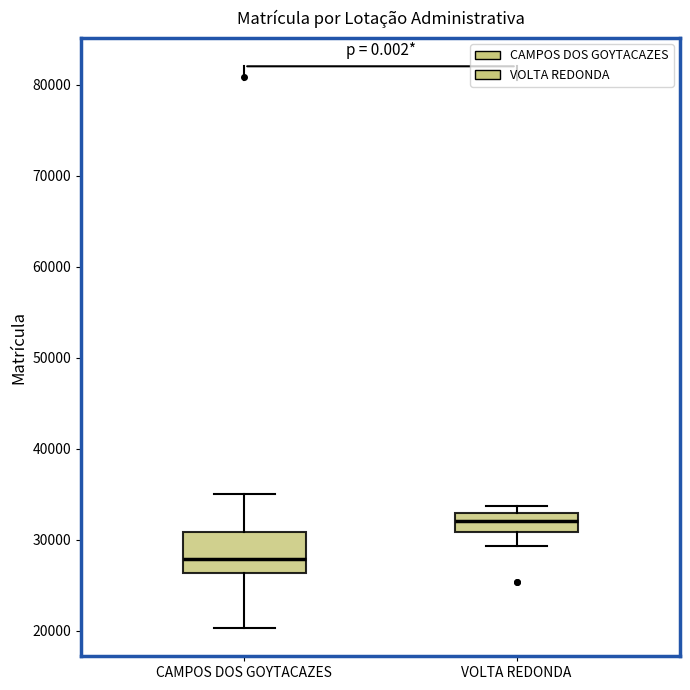

Which box is the tallest, from its lower edge to its upper edge?

CAMPOS DOS GOYTACAZES